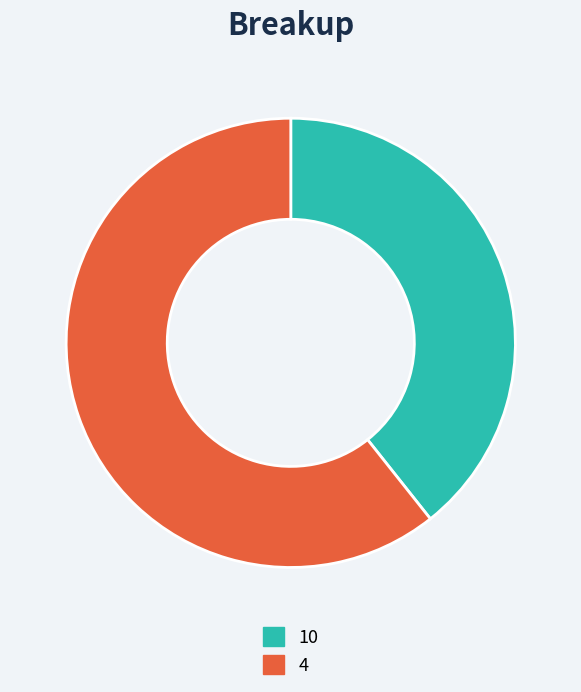

Is there a majority slice in this chart?

Yes